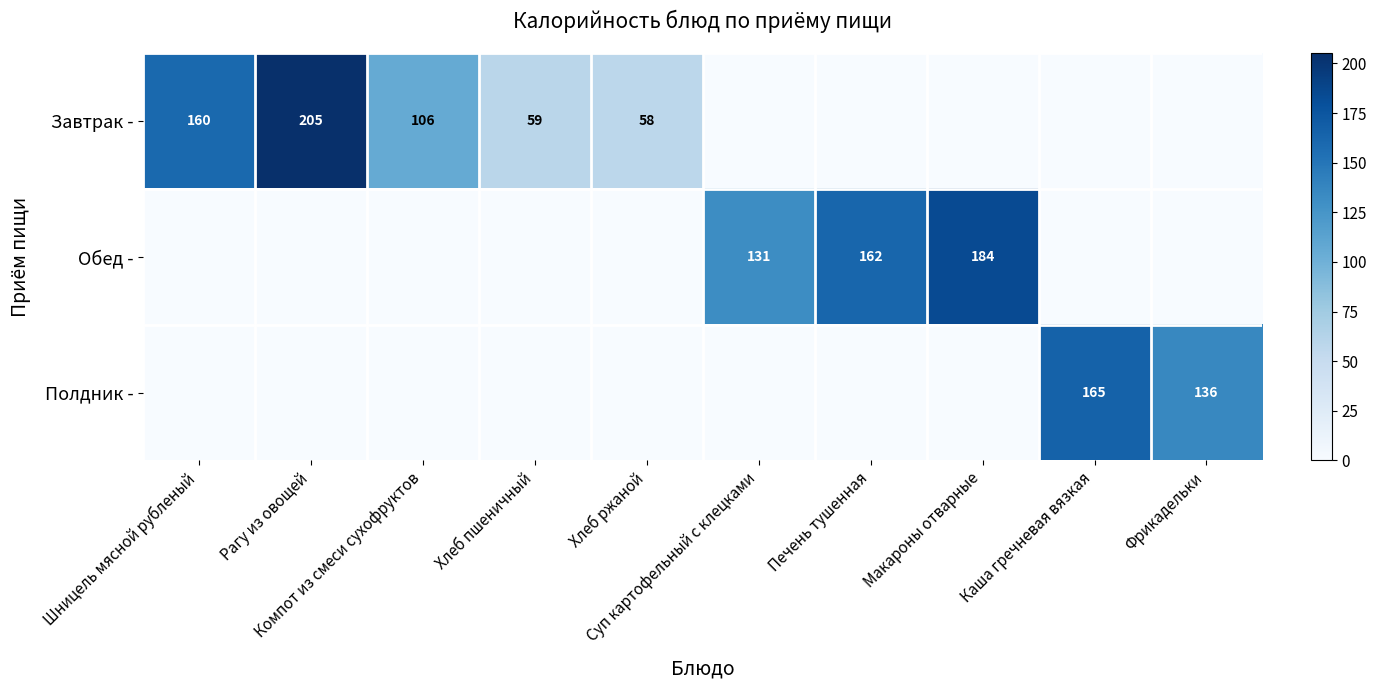

What is the sum of all Завтрак - values?

587.6